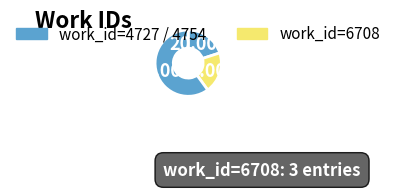

Count the number of slices in the pie.

3